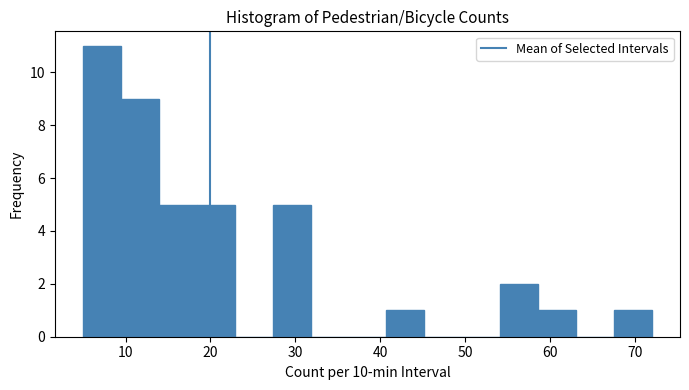

Reading left to right, list every bar in this chart as the range it spans on the x-axis followed by its height. Neither the bar edges nor the heights are printed on the chart, so give them approximately, as read against the axes.

5 to 9: 11
9 to 14: 9
14 to 18: 5
18 to 23: 5
23 to 27: 0
27 to 32: 5
32 to 36: 0
36 to 41: 0
41 to 45: 1
45 to 50: 0
50 to 54: 0
54 to 59: 2
59 to 63: 1
63 to 68: 0
68 to 72: 1